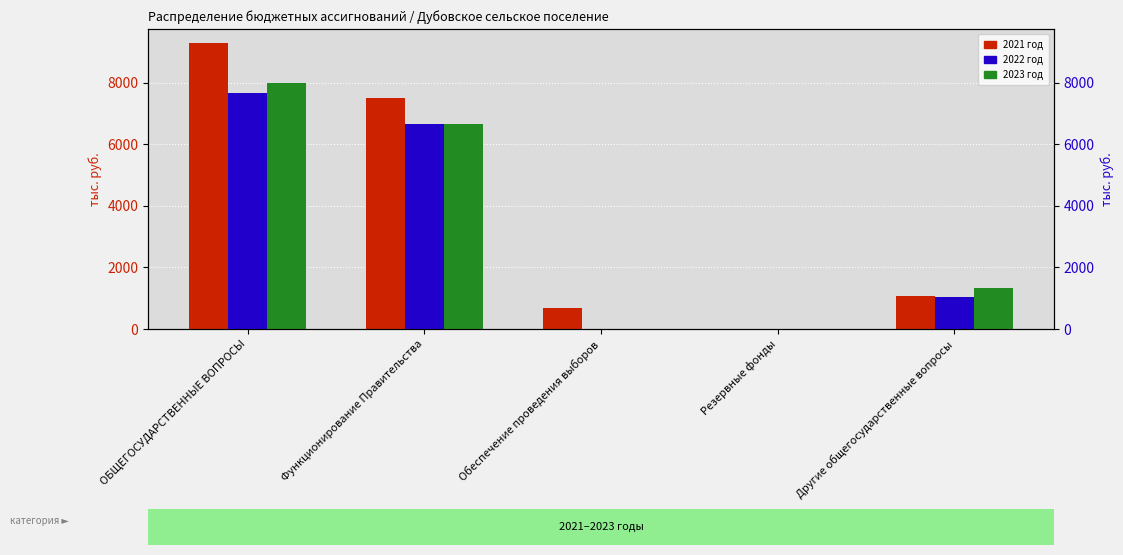

List the series in order of their peak value, highest first.

2021 год, 2023 год, 2022 год